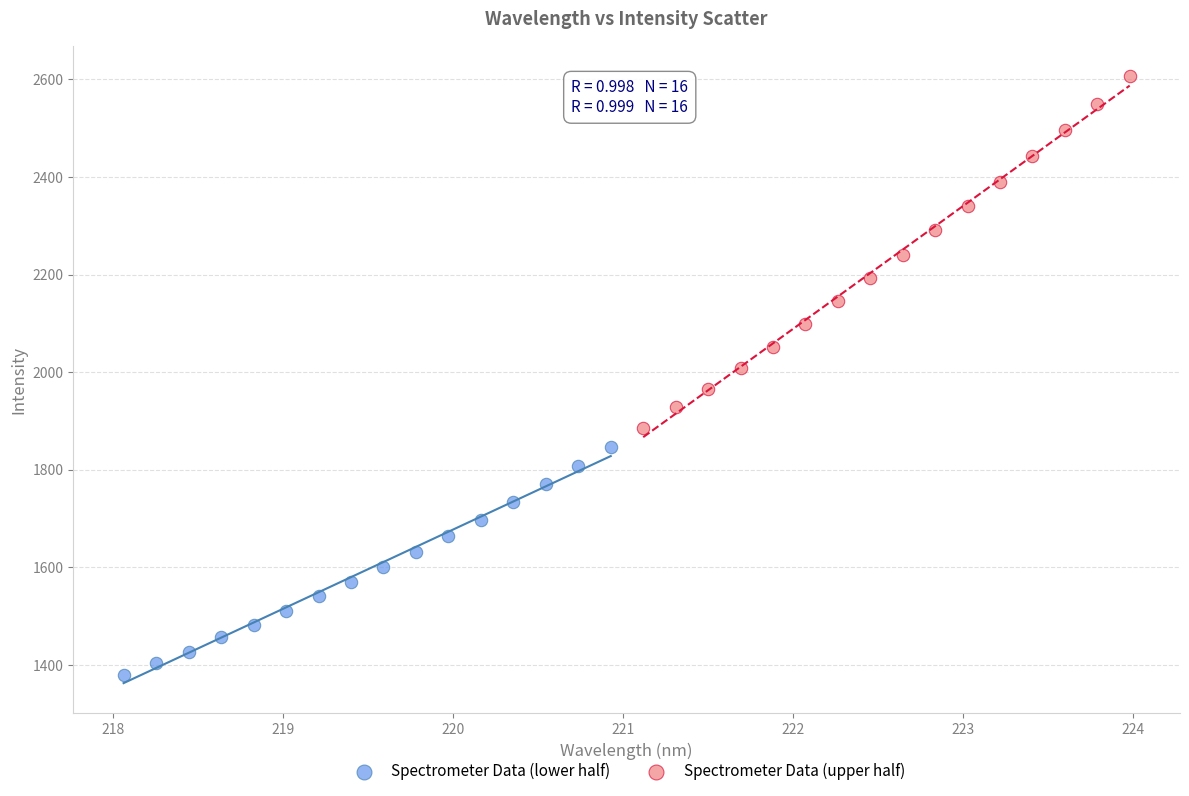

Which series reaches the maximum Y coordinate?

Spectrometer Data (upper half)